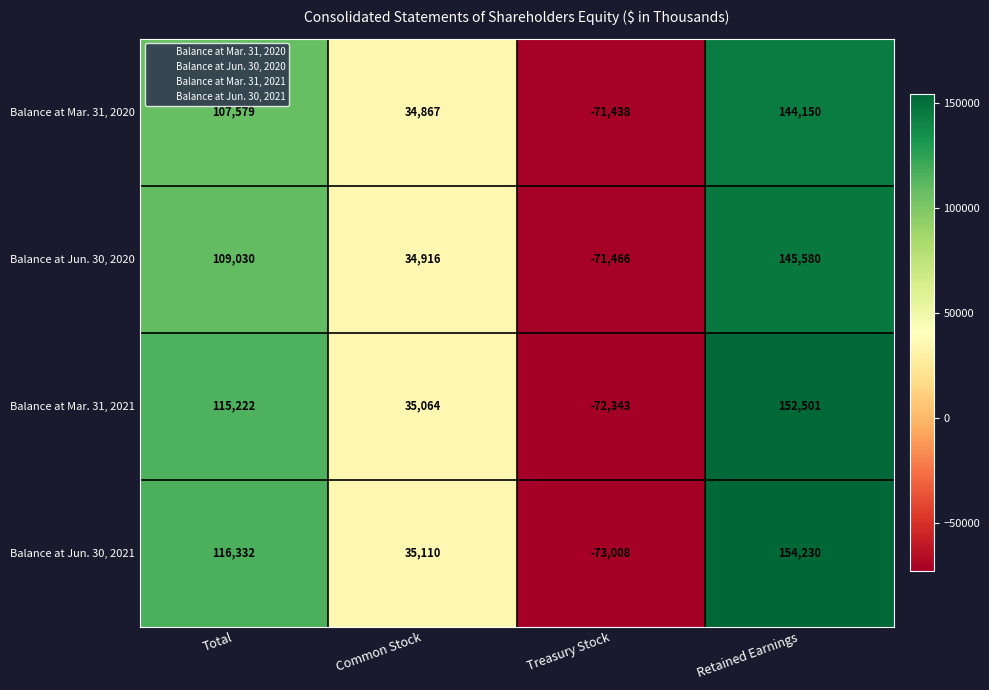

At how many categories does at least one series exceed 152443?

1